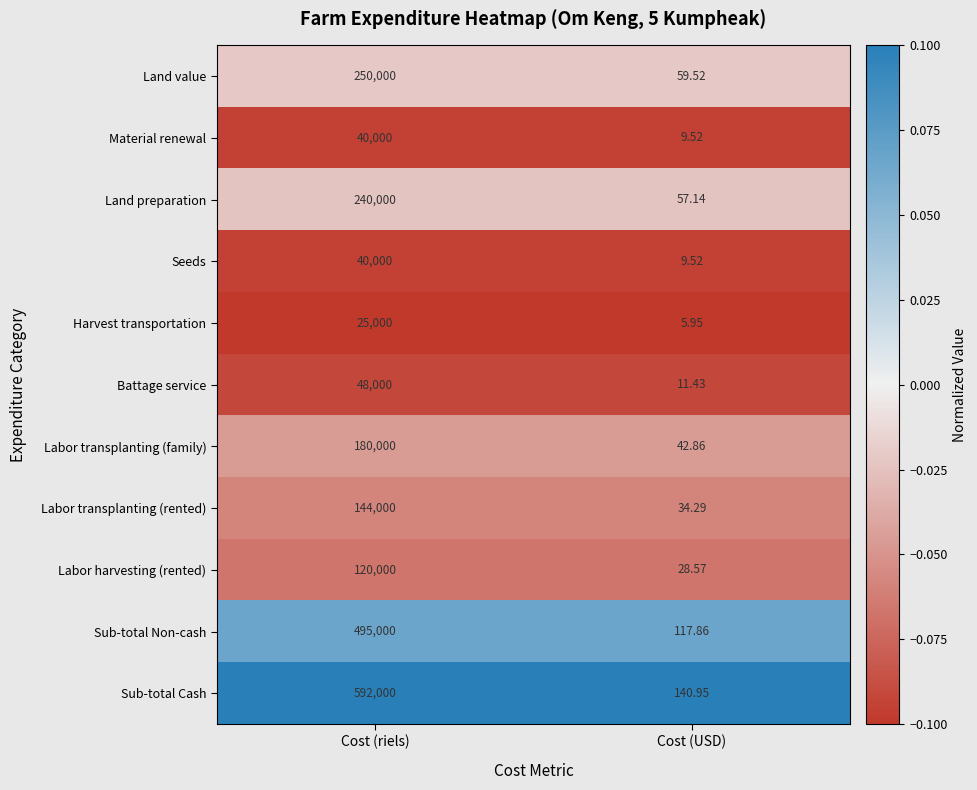

What is the maximum value shown in the chart?

592000.0